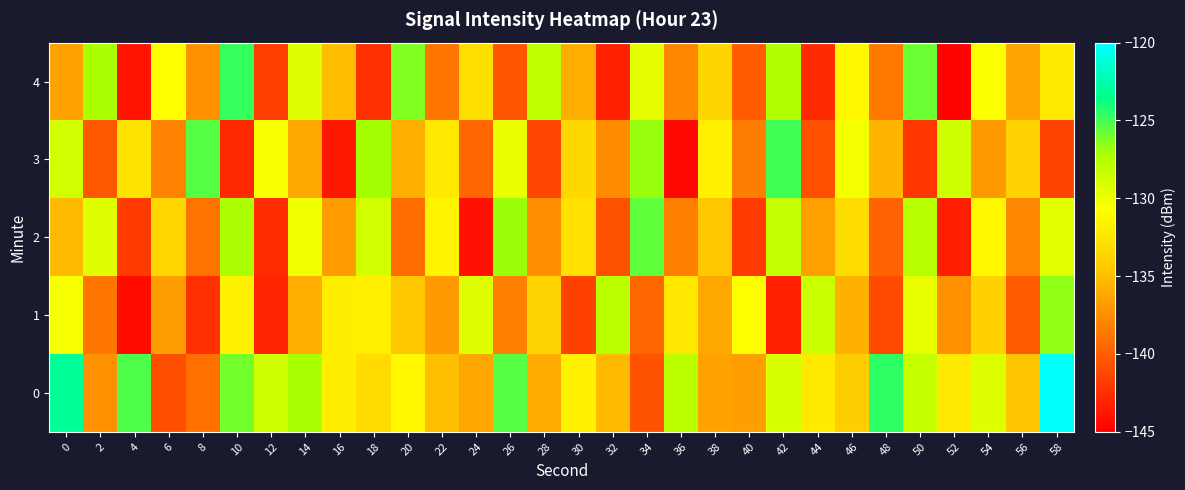

At 38, list the series in order from largest to smallest.

3, 4, 2, 1, 0